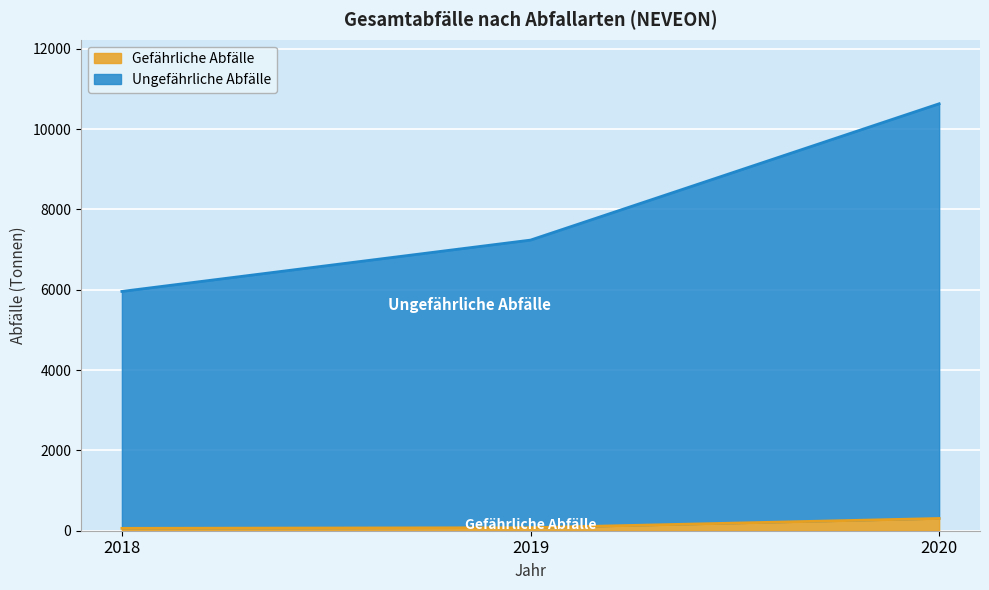

Is it true that Gefährliche Abfälle equals 75 at 2019?

True